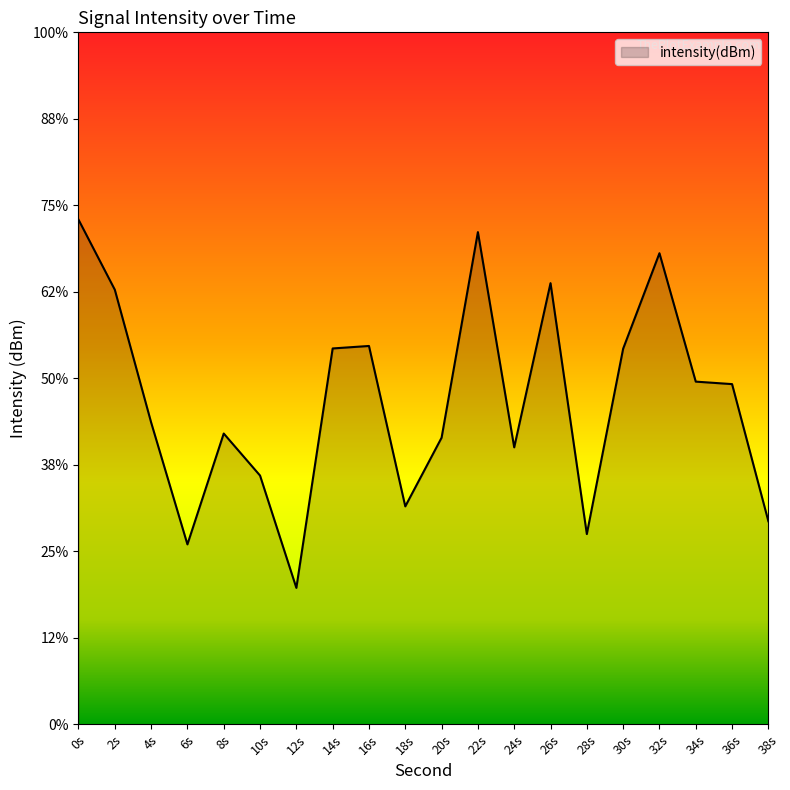

What is the greatest value displayed?

-126.2